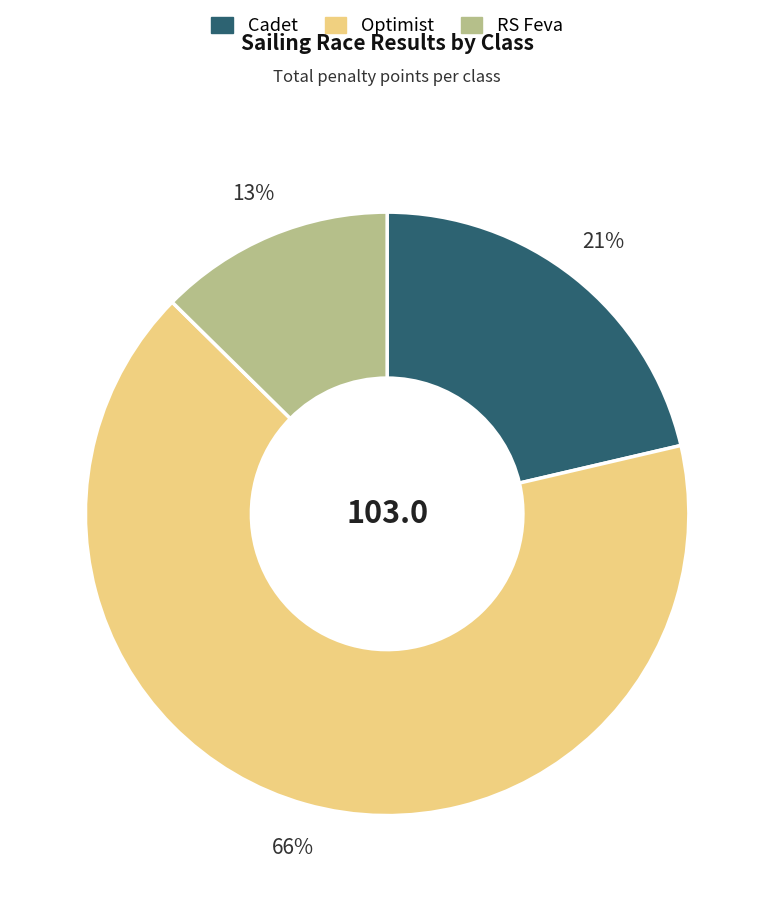

Which has a higher value, RS Feva or Cadet?

Cadet